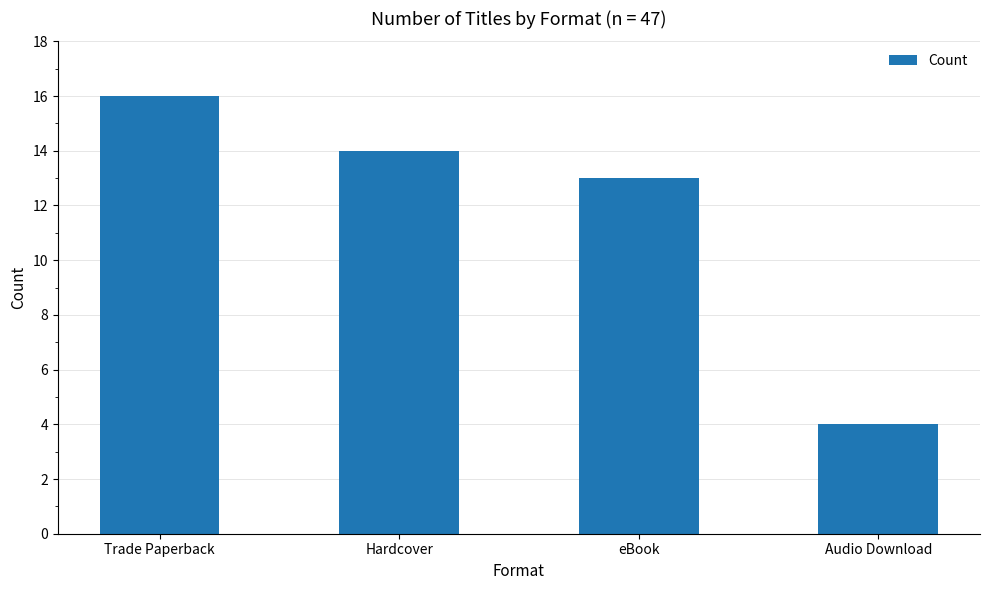

Reading left to right, transcribe all the data shown in this chart.

Trade Paperback=16	Hardcover=14	eBook=13	Audio Download=4